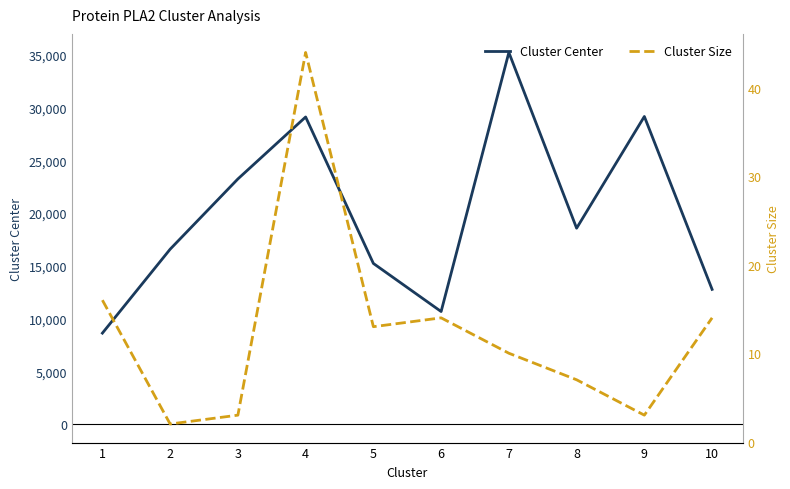

Which has a higher value, 7 or 8?

7